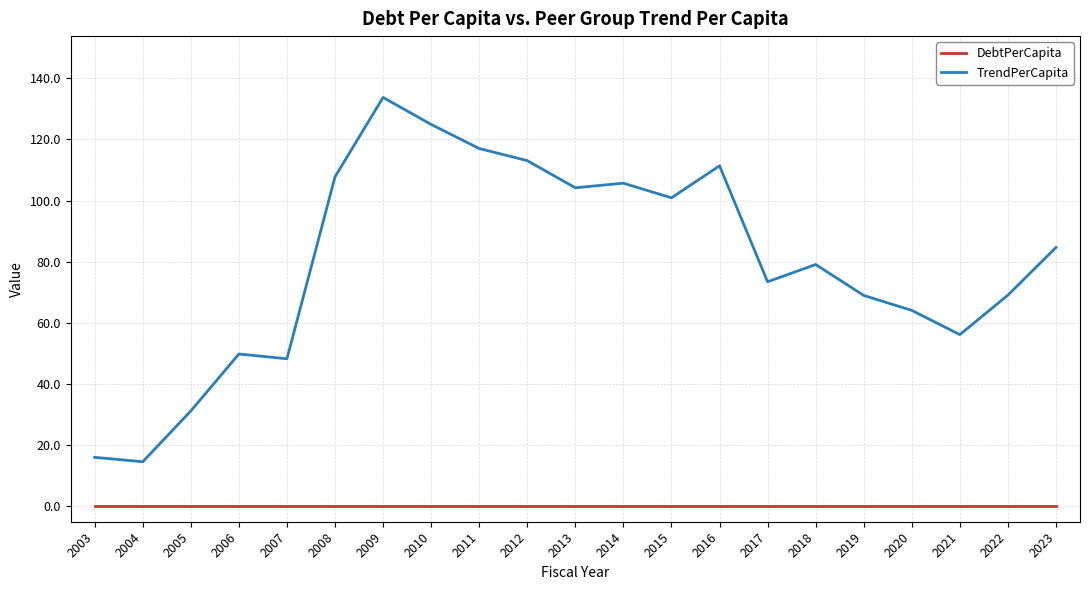

True or false: DebtPerCapita and TrendPerCapita intersect in this chart.

False